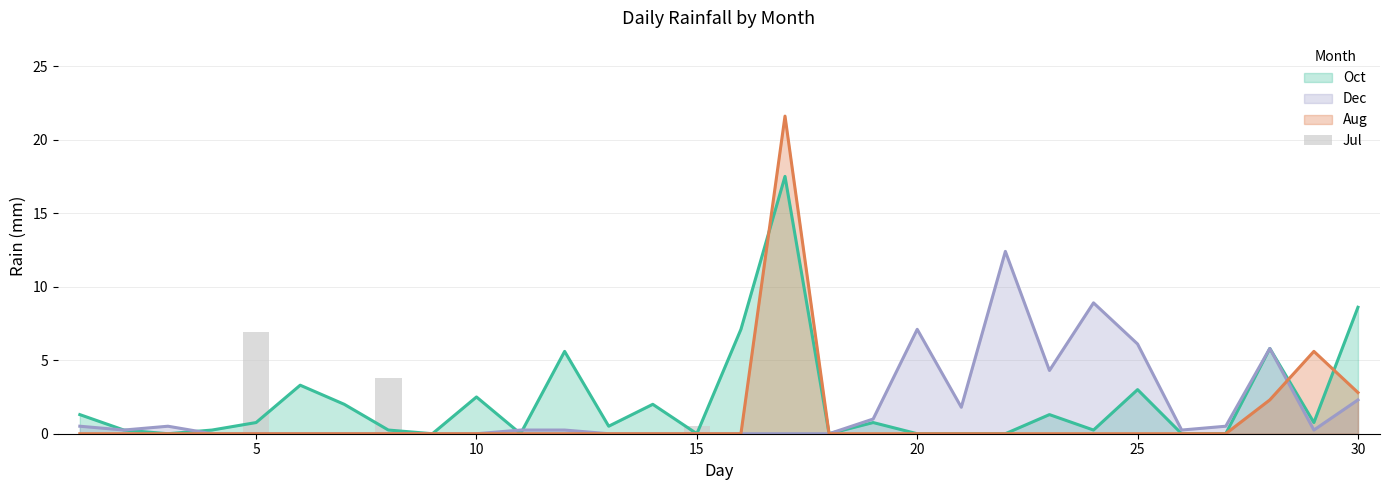

What is the value of the 5th bar from the left?

6.9